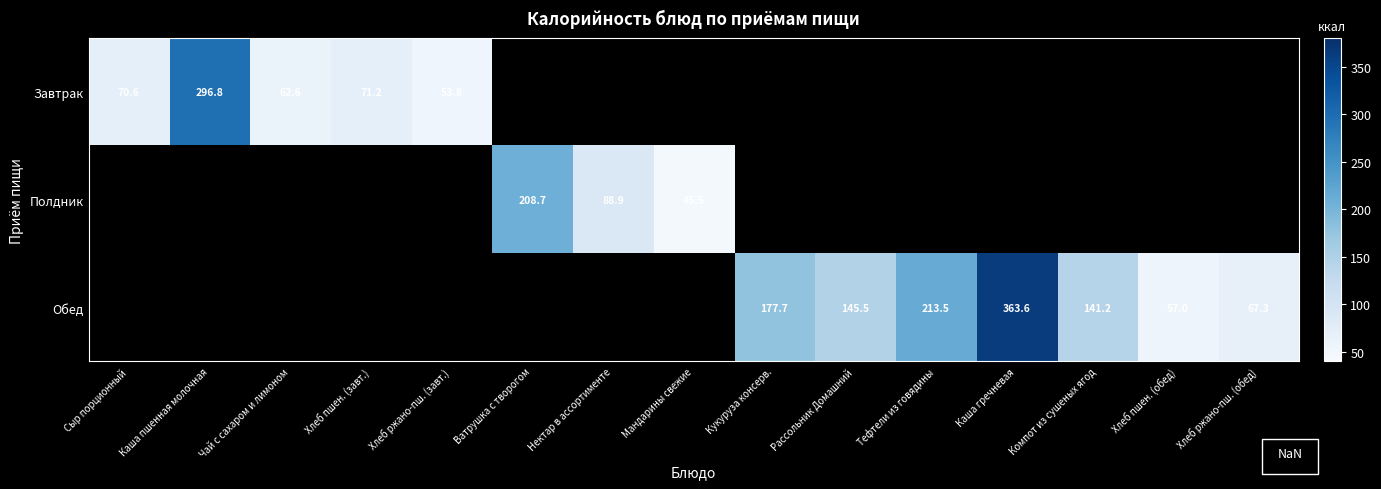

At how many categories does at least one series exceed 160?

5